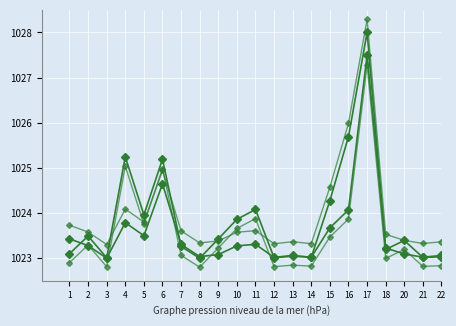

How many data points does each series have?

21